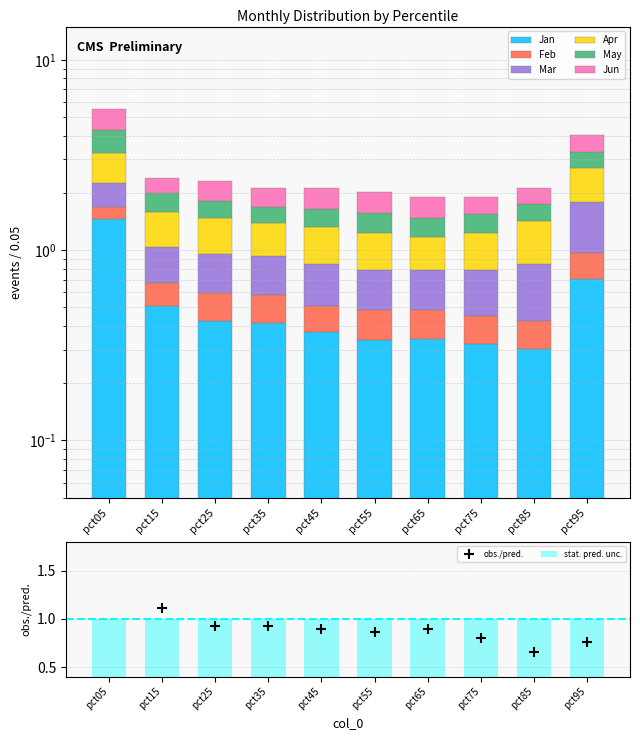

At how many categories does at least one series exceed 1?

1